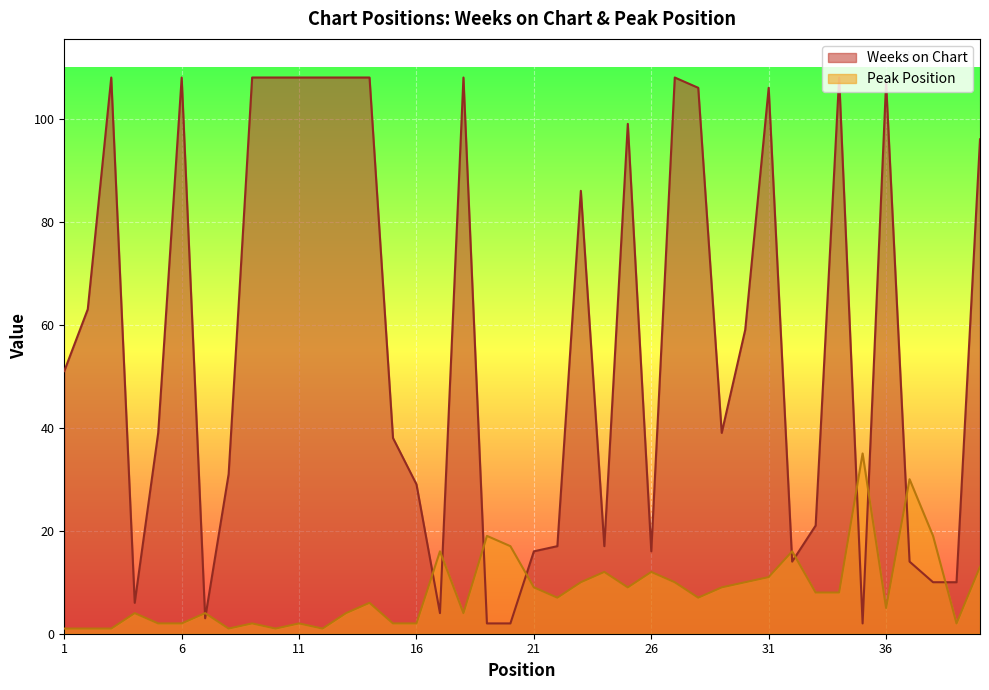

Read the Peak Position value at 2.

1